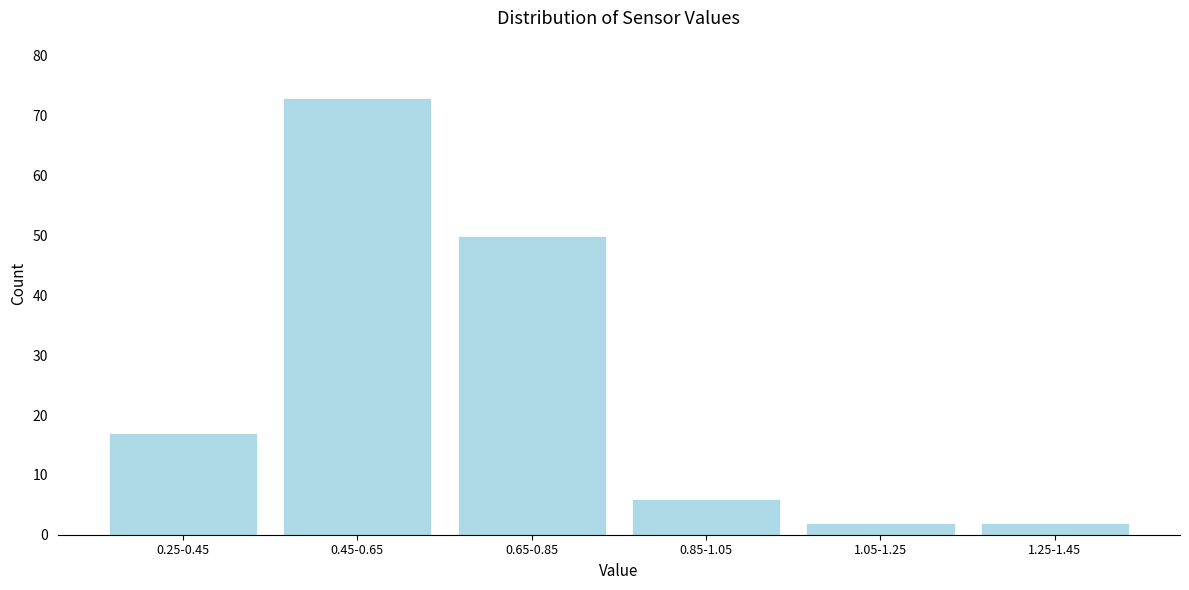

Reading left to right, list all the values displayed in this chart.

17	73	50	6	2	2